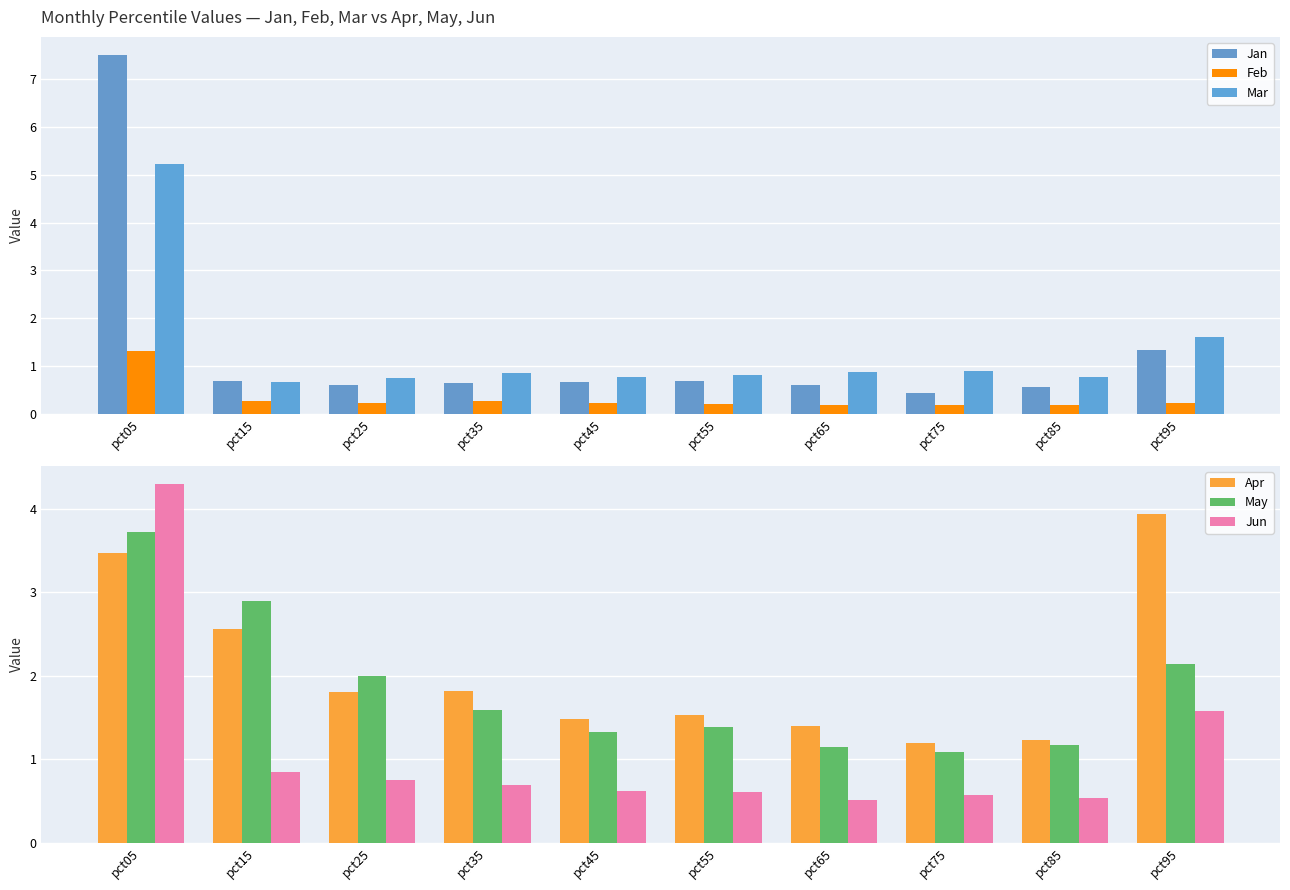

Which series has the largest range (max minus min)?

Jan